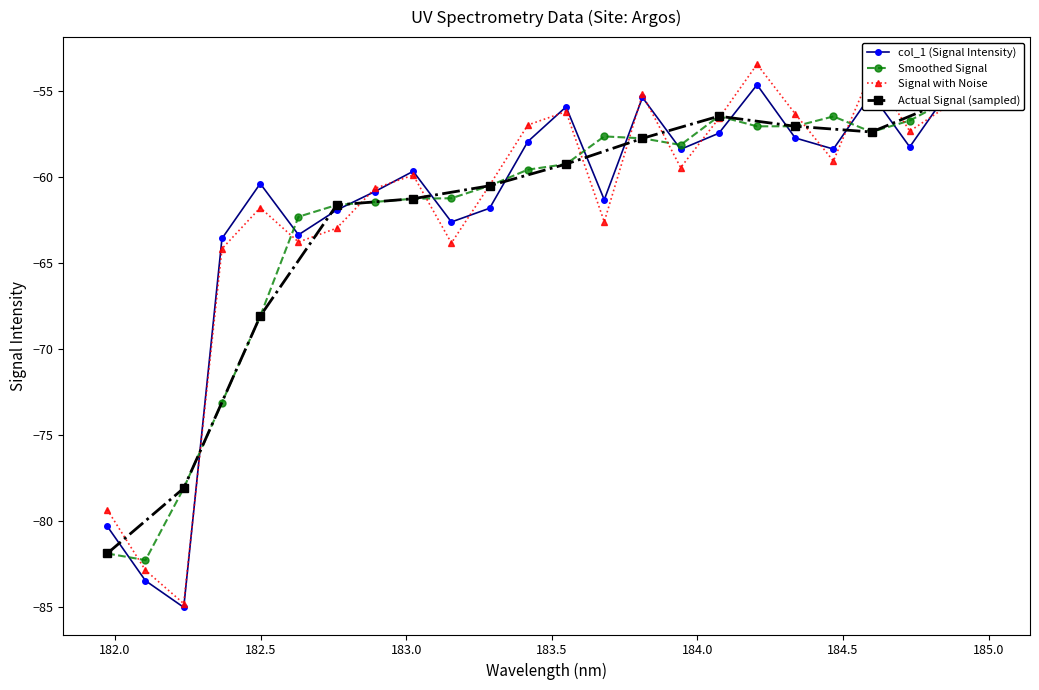

Which has a higher value, 184.3357763242 or 182.7613026778?

184.3357763242